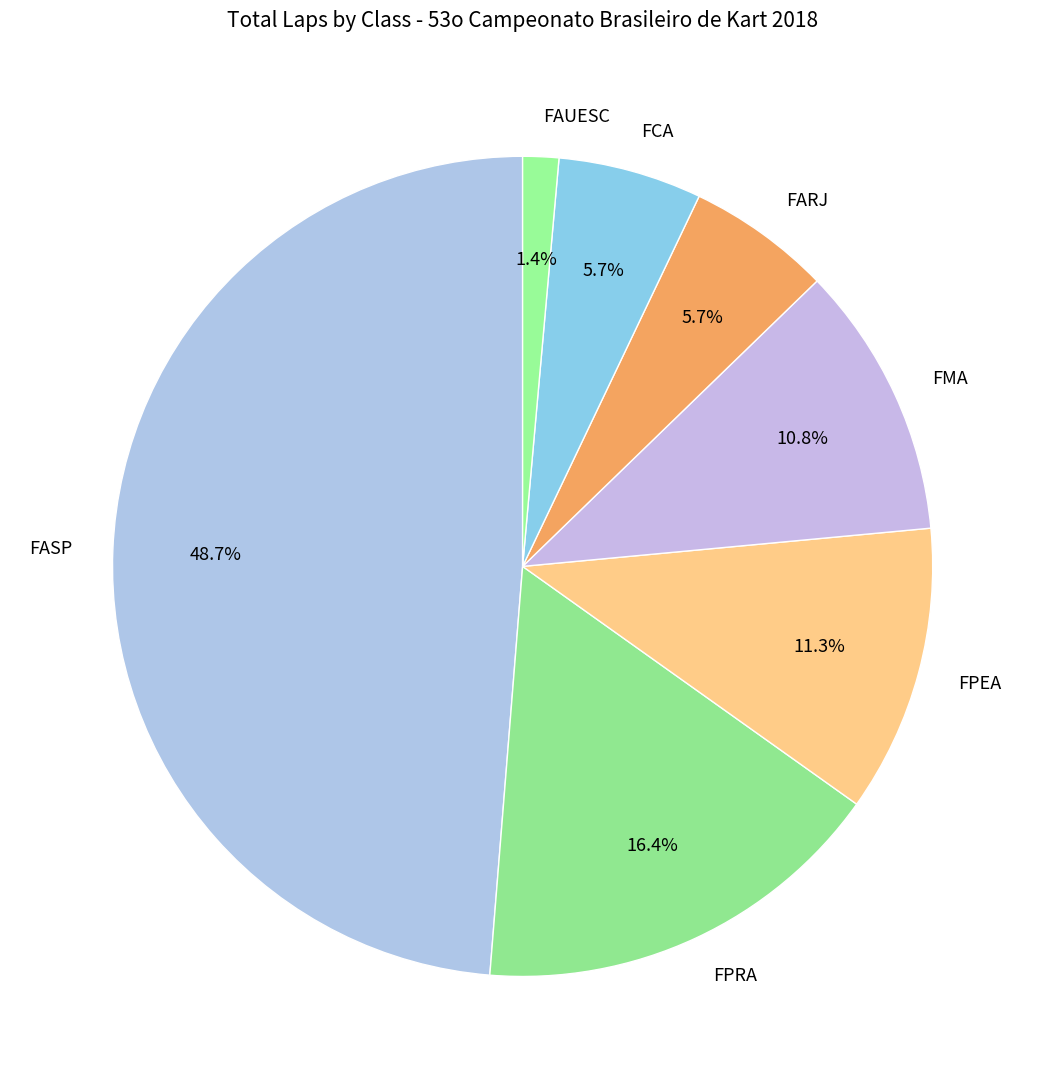

Is FMA the majority of the pie?

No